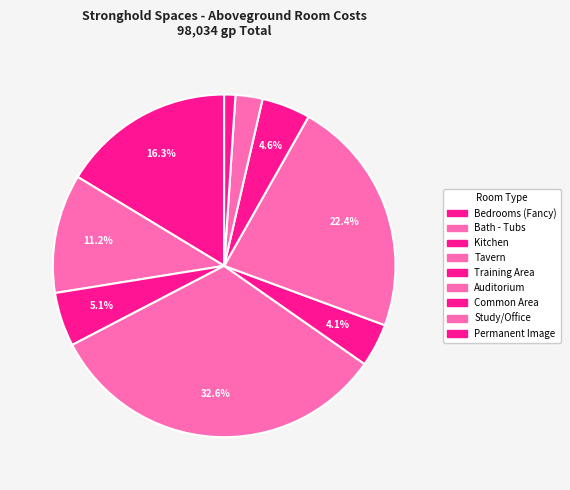

How many slices are in this pie chart?

9